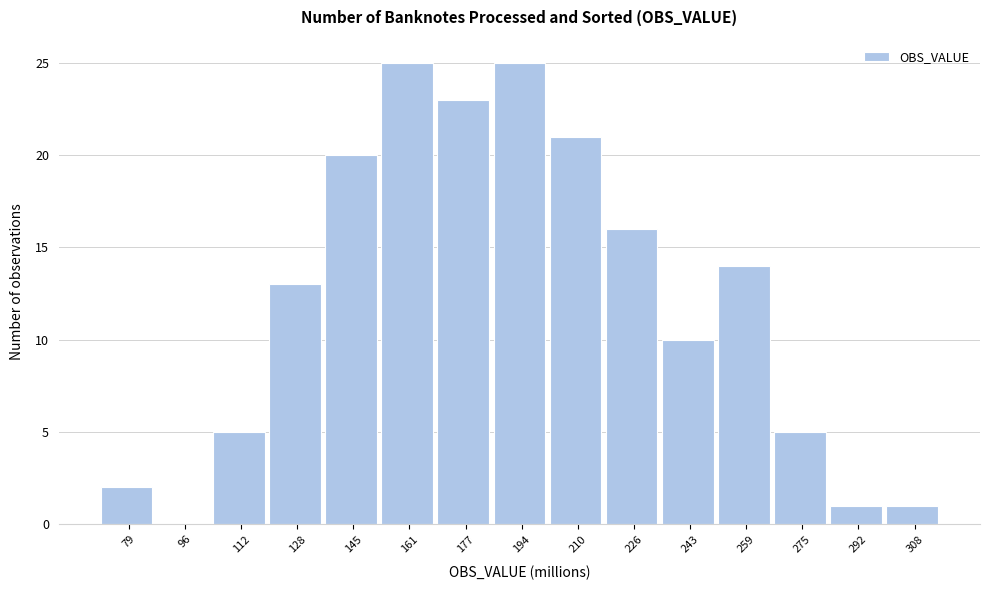

Reading right to left, extract all data points from this chart.

308=1	292=1	275=5	259=14	243=10	226=16	210=21	194=25	177=23	161=25	145=20	128=13	112=5	96=0	79=2